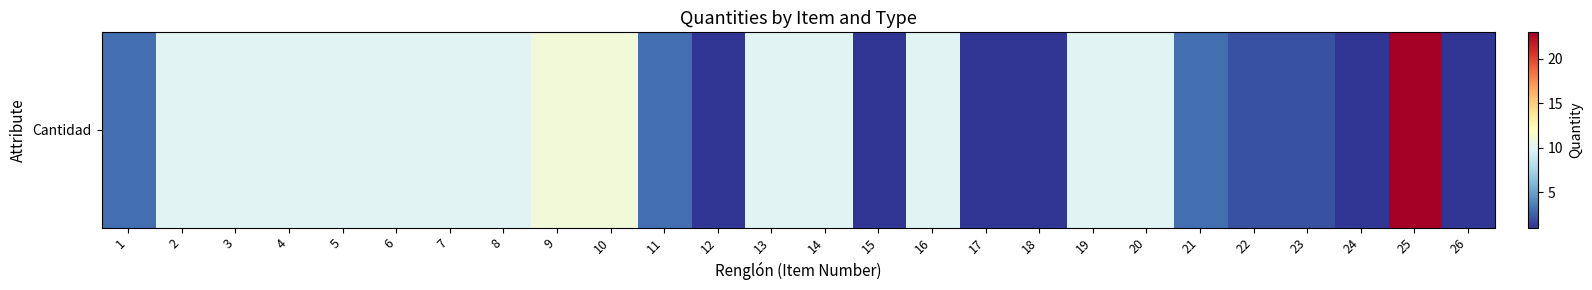

Reading left to right, extract all data points from this chart.

1=3	2=10	3=10	4=10	5=10	6=10	7=10	8=10	9=11	10=11	11=3	12=1	13=10	14=10	15=1	16=10	17=1	18=1	19=10	20=10	21=3	22=2	23=2	24=1	25=23	26=1